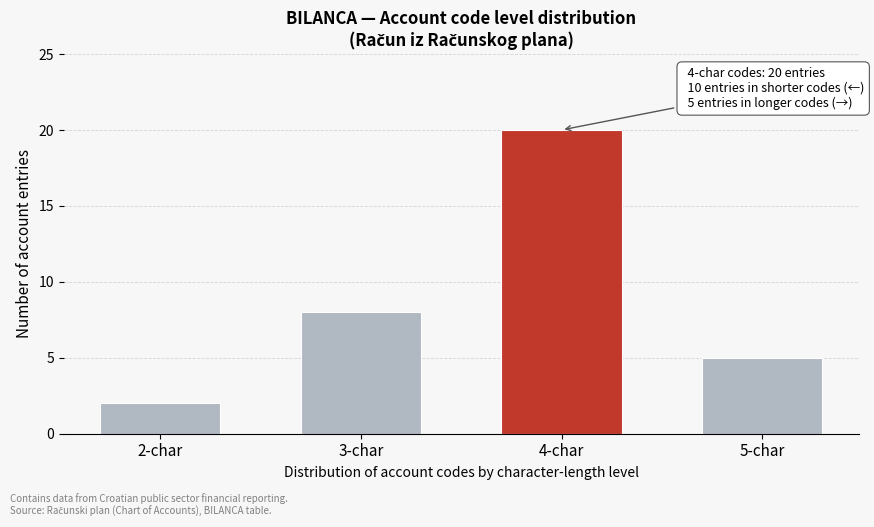

Reading left to right, transcribe all the data shown in this chart.

2	8	20	5